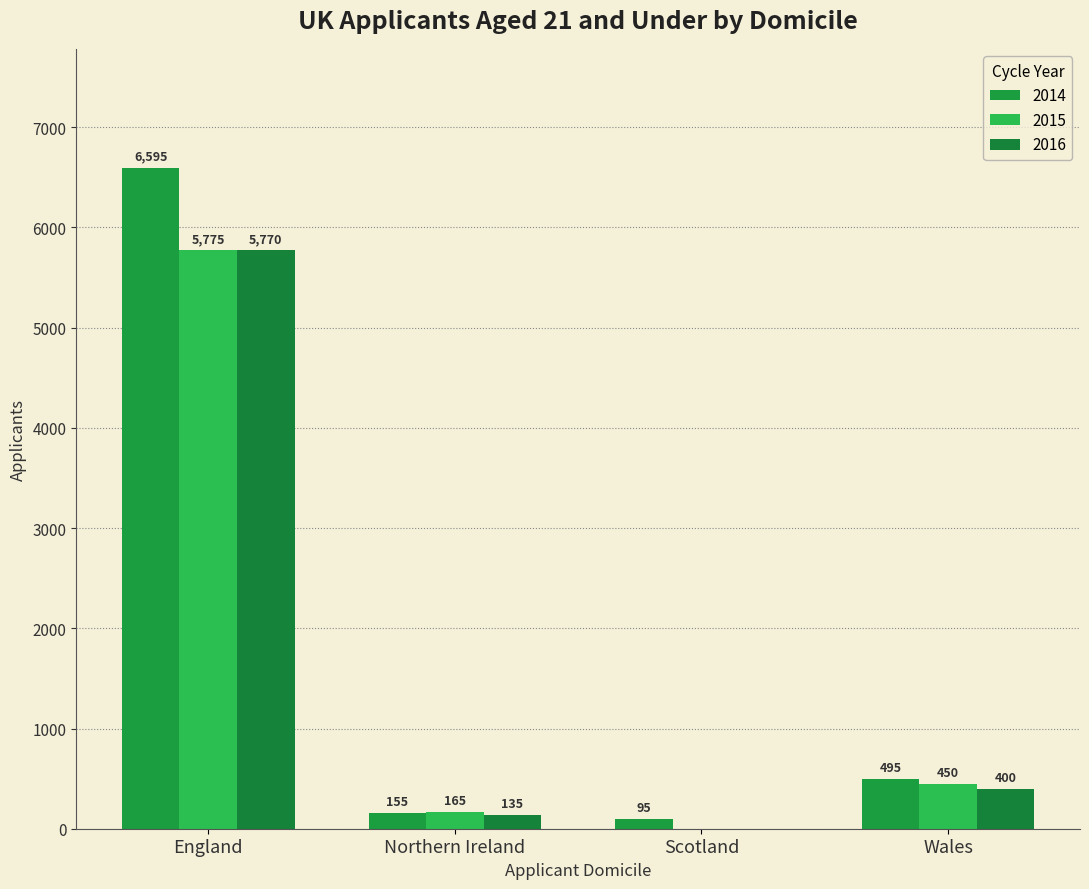

Count the number of data series in this chart.

3